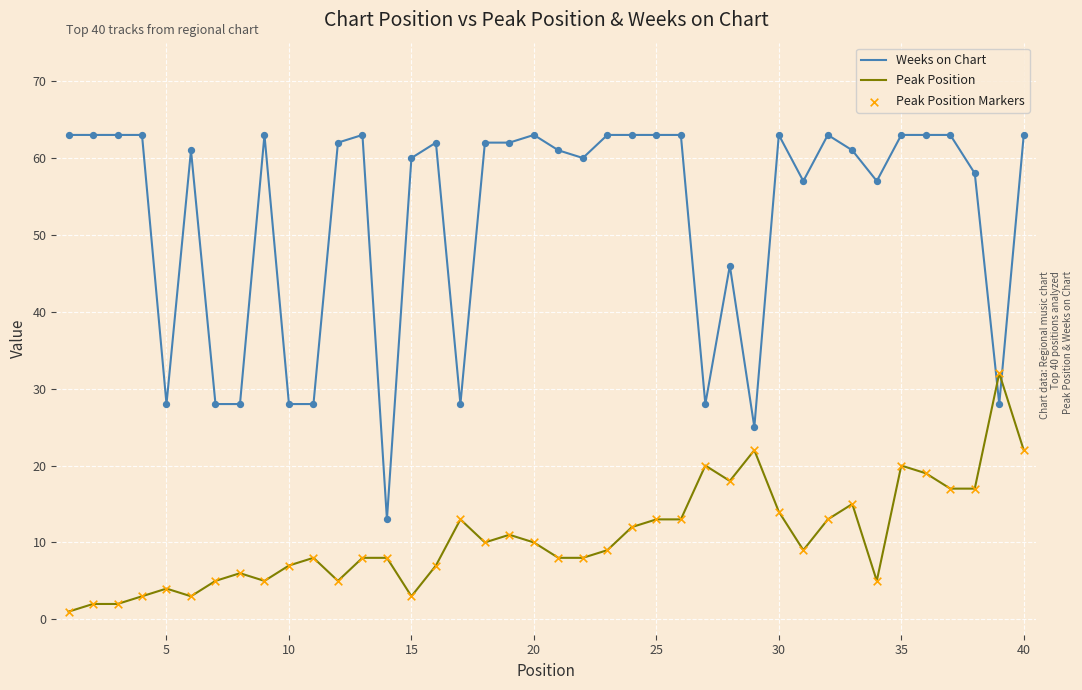

Which series has the largest total across all categories?

Weeks on Chart